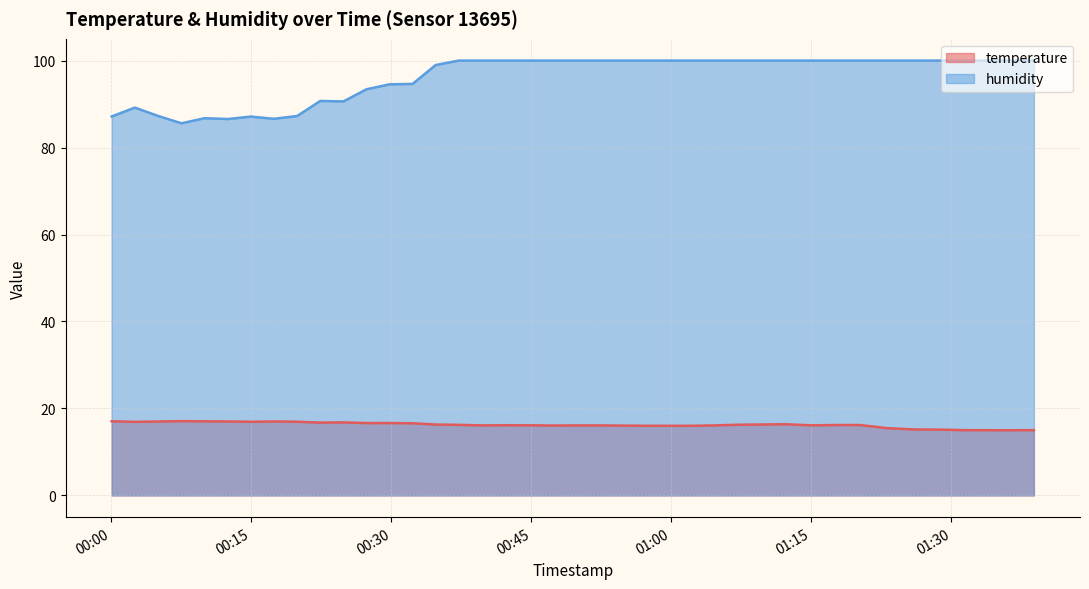

In temperature (line), how many points are higher than both neighbors (excluding endpoints)?

6